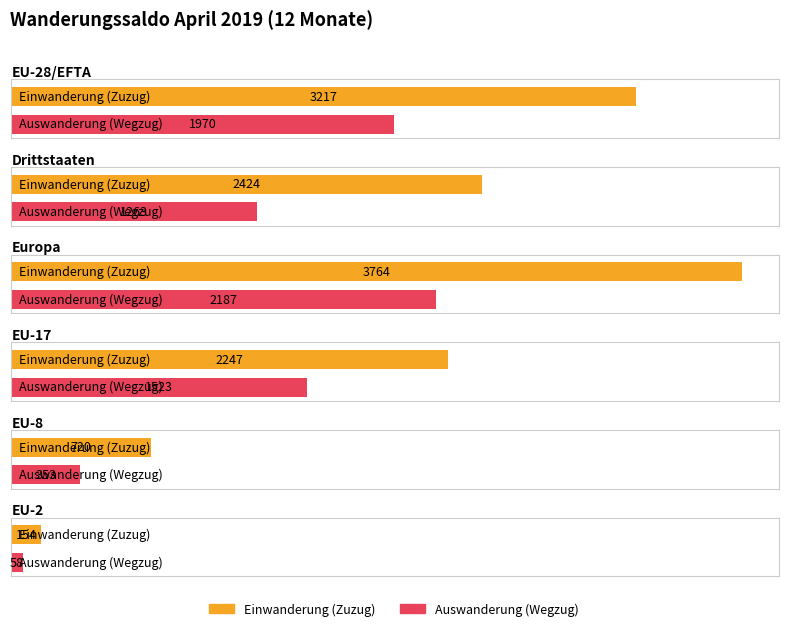

Reading left to right, extract all data points from this chart.

Einwanderung (Zuzug): 3217	2424	3764	2247	720	154
Auswanderung (Wegzug): 1970	1263	2187	1523	353	58